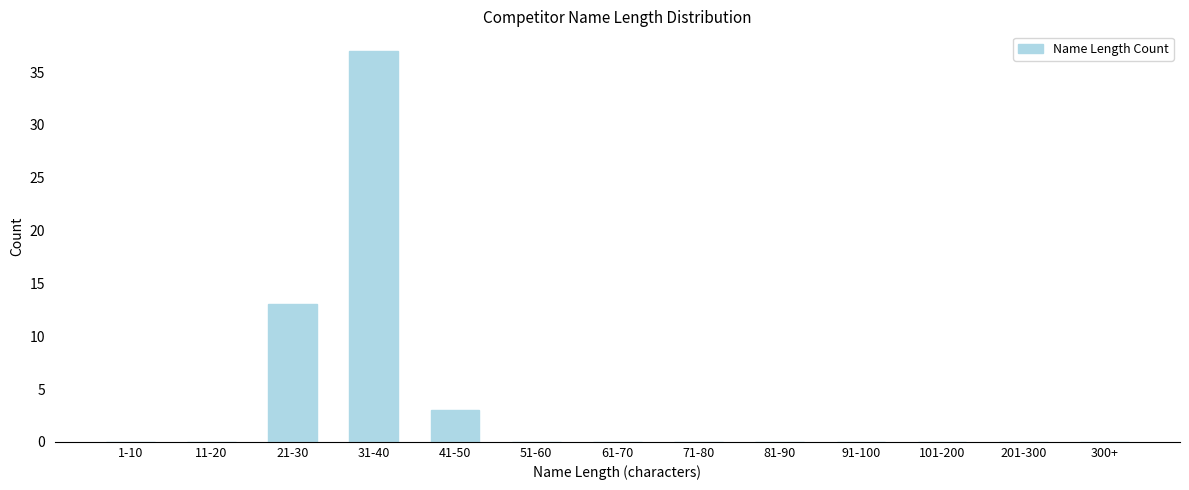

Reading left to right, transcribe all the data shown in this chart.

1-10=0	11-20=0	21-30=13	31-40=37	41-50=3	51-60=0	61-70=0	71-80=0	81-90=0	91-100=0	101-200=0	201-300=0	300+=0